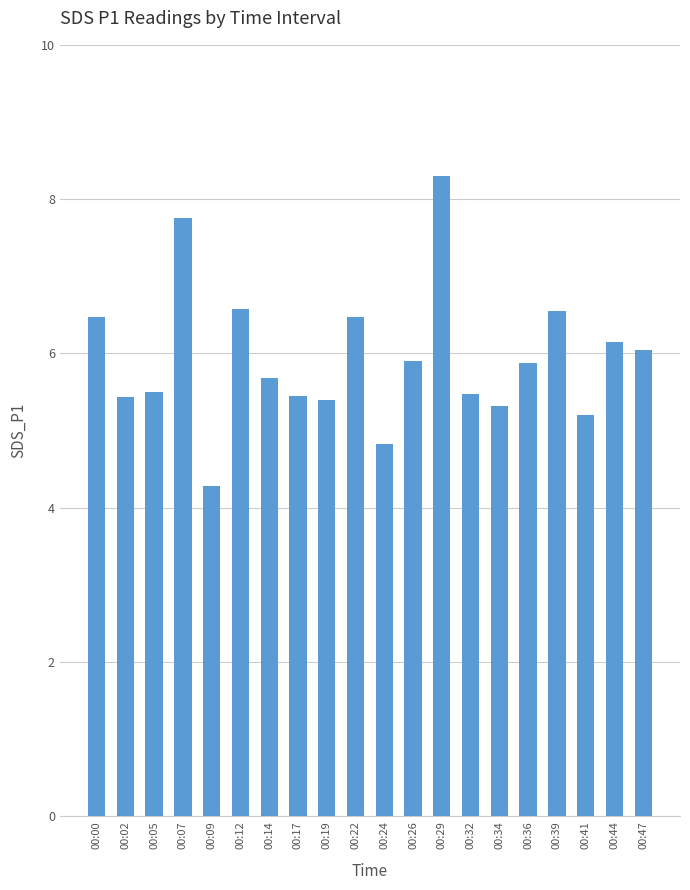

What value does the data have at 00:32?

5.5